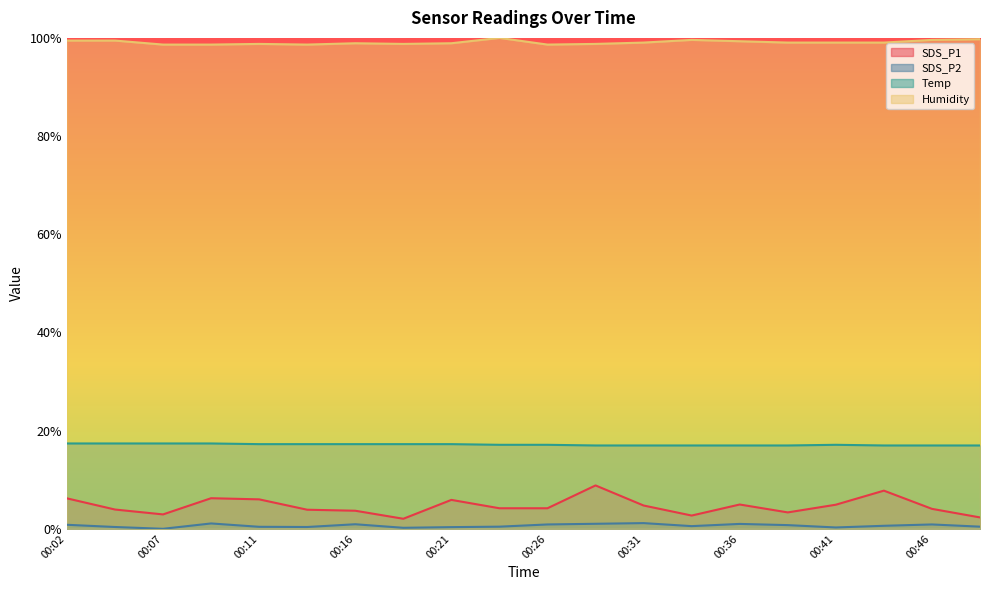

At which category is the sum across all series the highest?

00:29